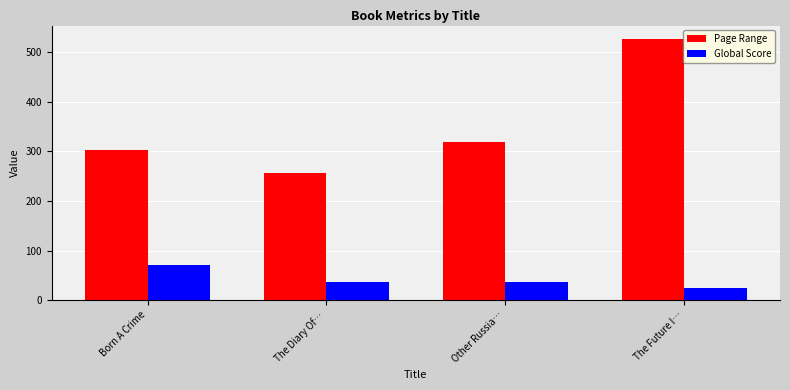

At which label is Page Range closest to 392?

Other Russia…